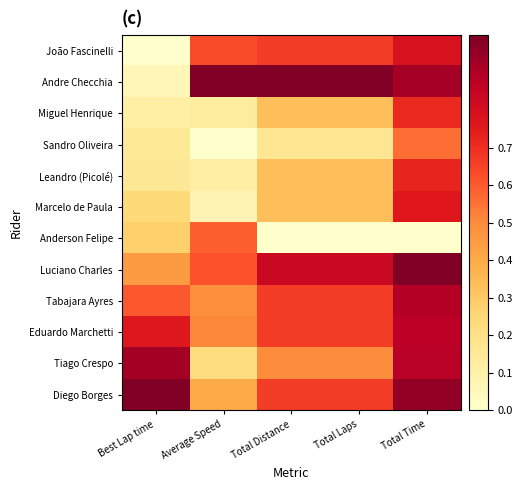

List the series in order of their peak value, lowest first.

Sandro Oliveira, Anderson Felipe, Miguel Henrique, Leandro (Picolé), Marcelo de Paula, João Fascinelli, Eduardo Marchetti, Tabajara Ayres, Tiago Crespo, Diego Borges, Andre Checchia, Luciano Charles